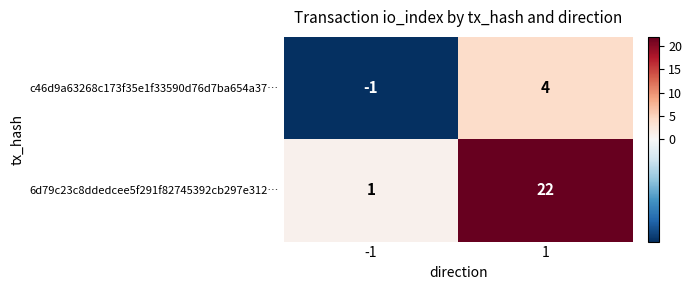

The c46d9a63268c173f35e1f33590d76d7ba654a37… series shows 5 at 1. True or false?

False